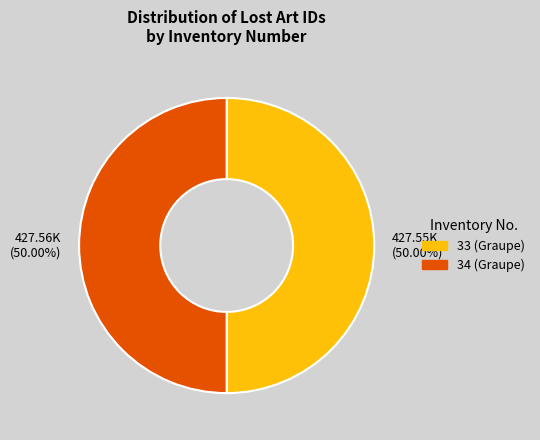

What is the ratio of the value at 427.56K (50.00%) to the value at 427.55K (50.00%)?

1.0